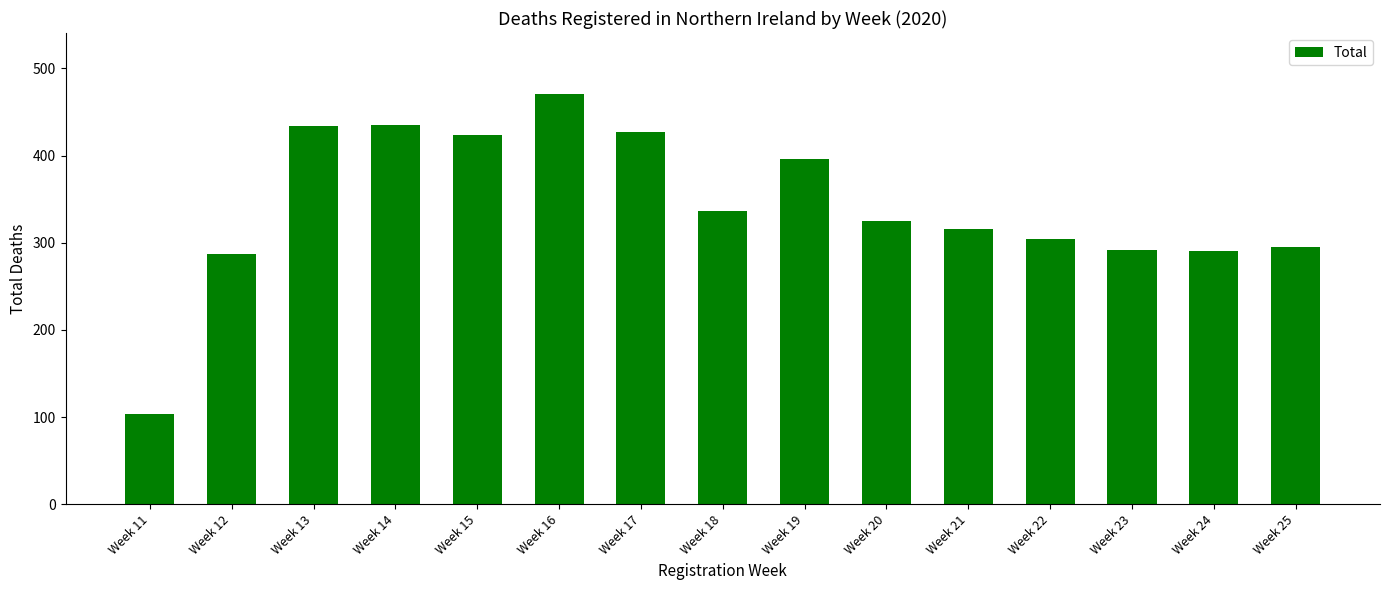

What is the ratio of the value at Week 24 to the value at Week 23?

1.0